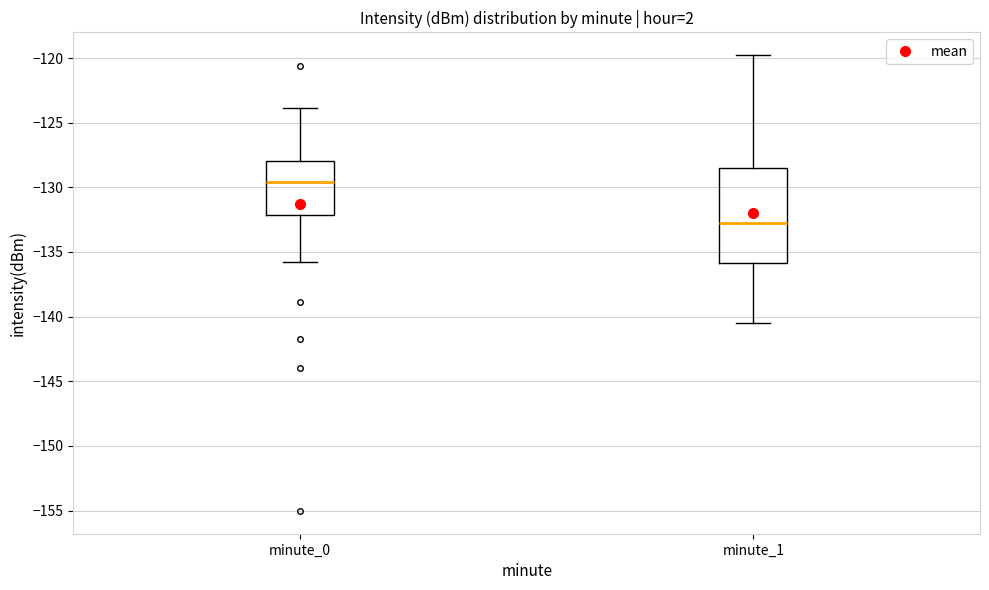

Where is the upper edge of the box for minute_1 on the y-axis? The values are not printed on the chart, so give them approximately, as read against the axis.

-128.5